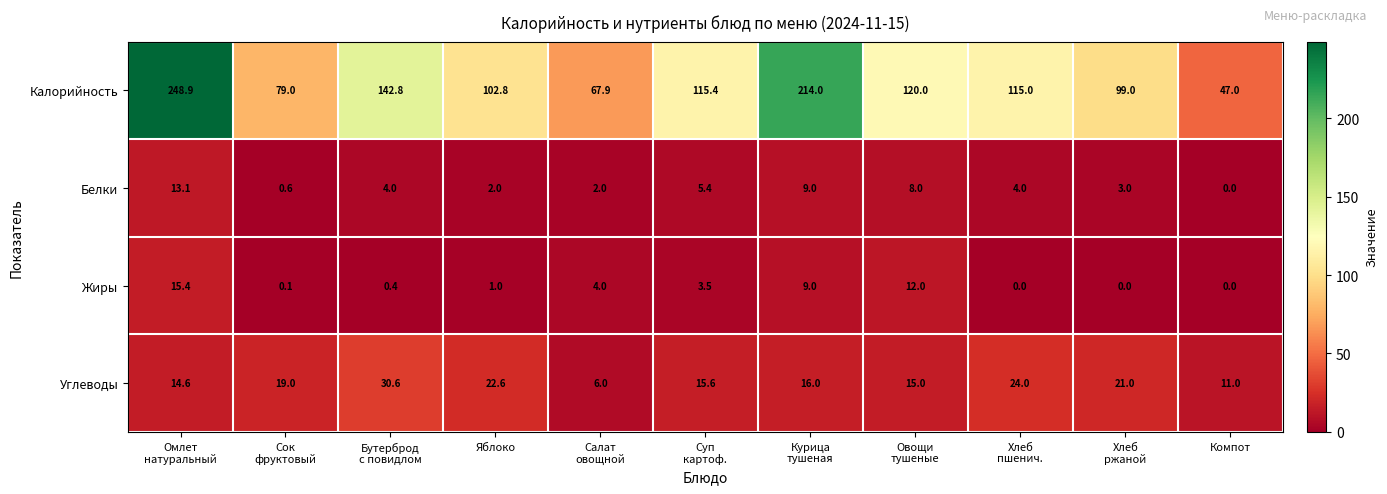

What is the difference between the highest and lowest values at Овощи
тушеные?

112.0